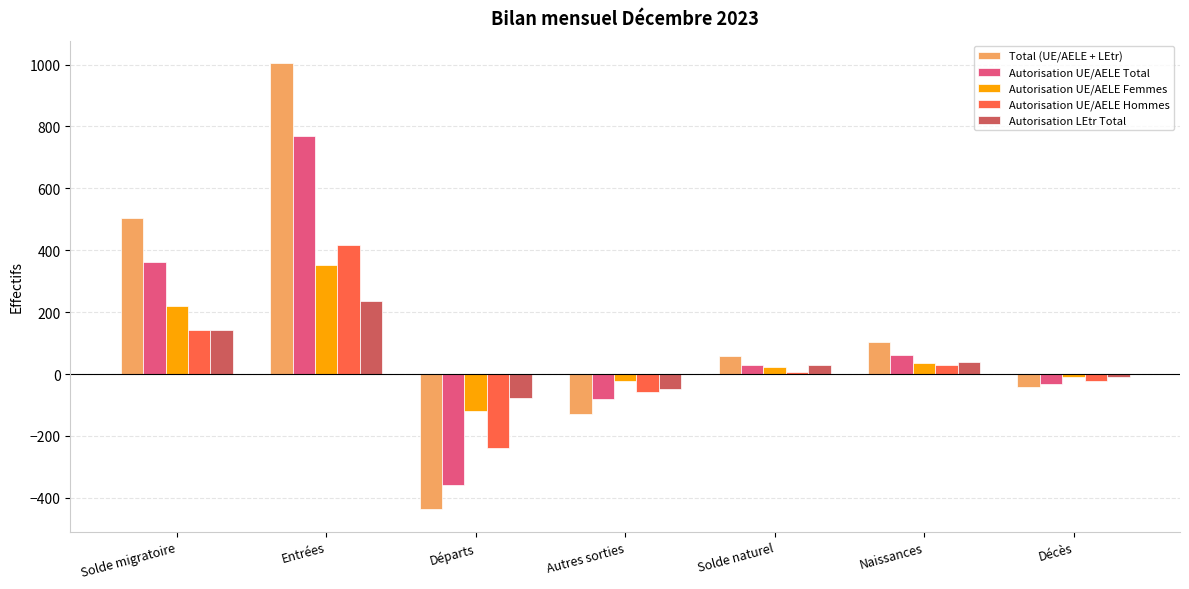

True or false: Autorisation UE/AELE Total has a value of 363 at Solde migratoire.

True